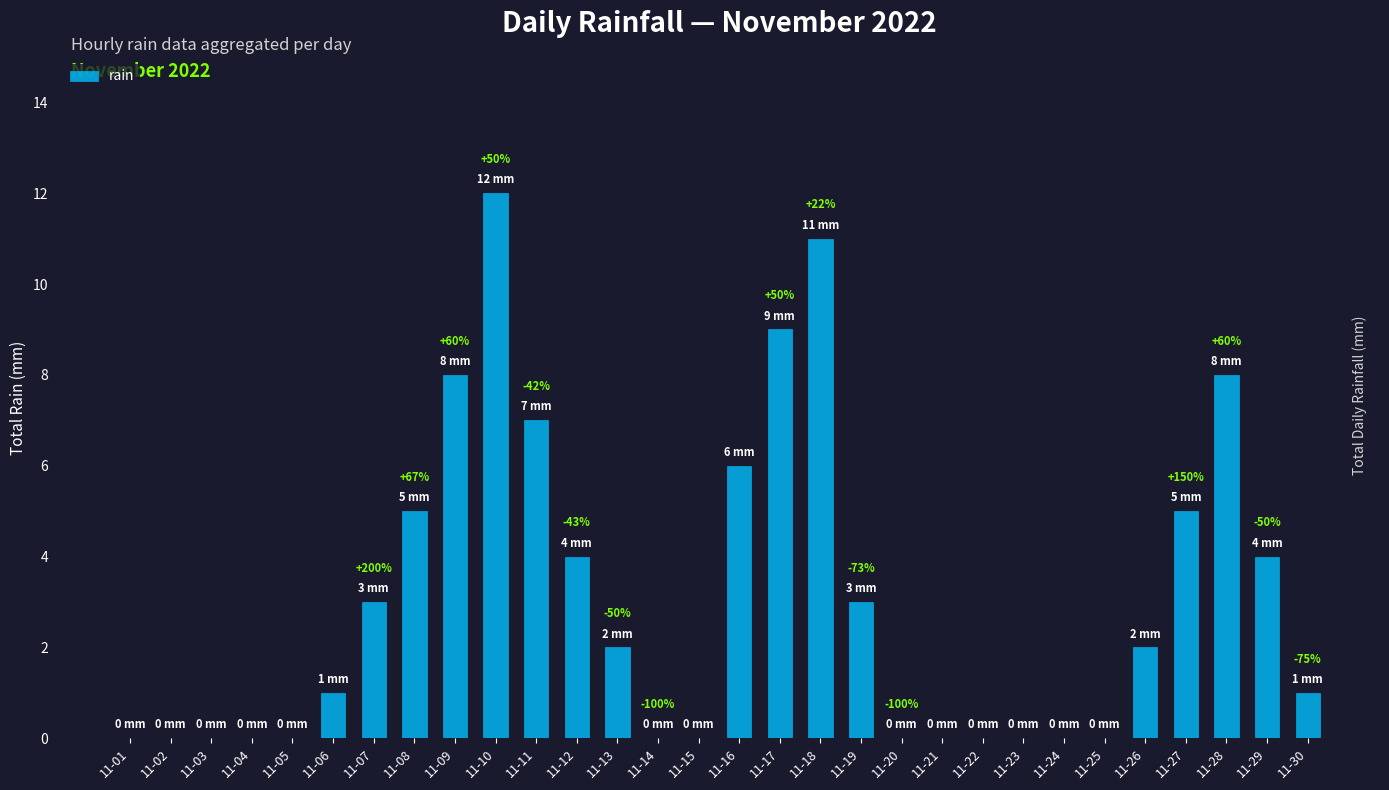

Are the bars horizontal?

No